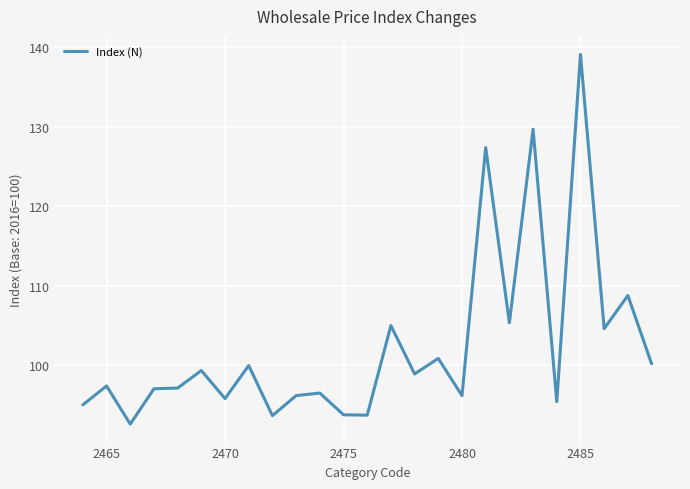

What is the difference between the maximum and minimum values?

46.5